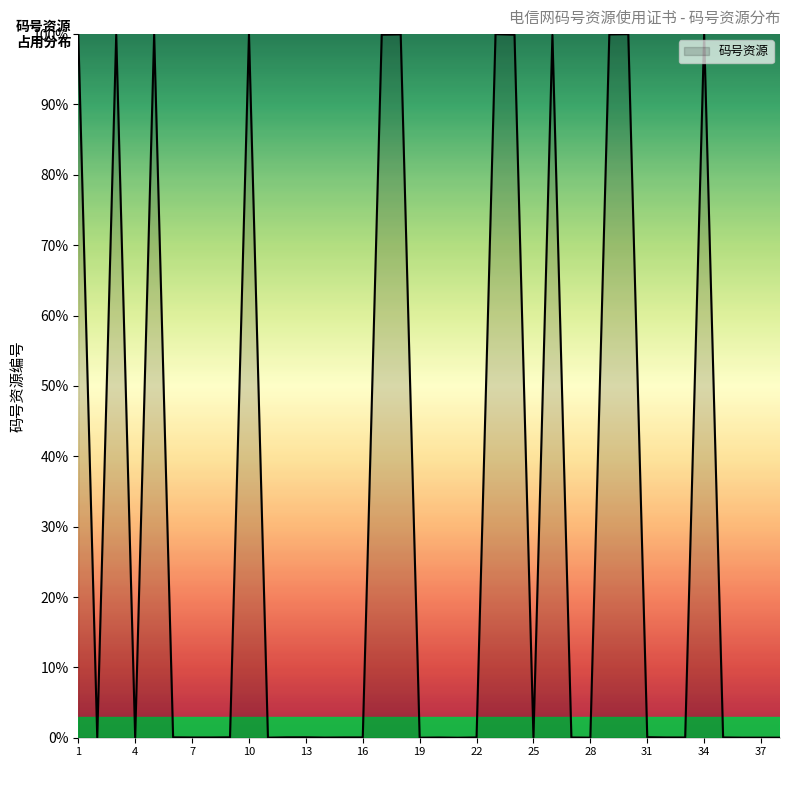

What is the difference between the maximum and minimum values?

100.0